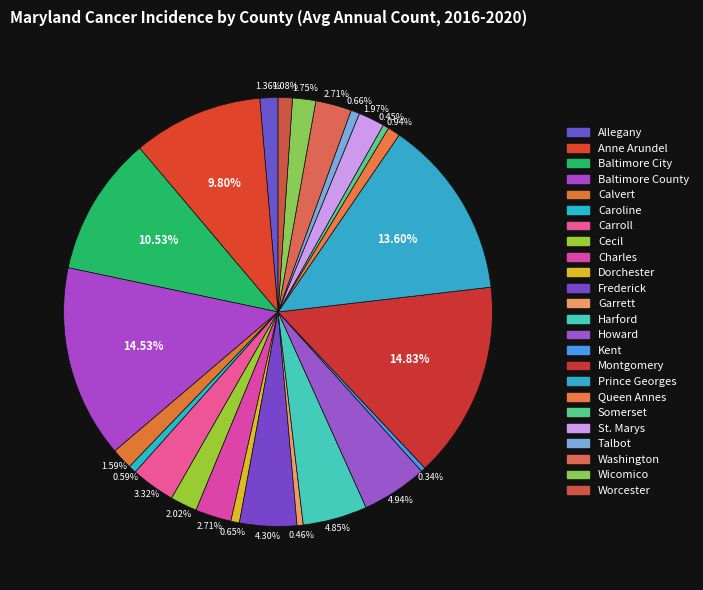

How many segments does this pie chart have?

24